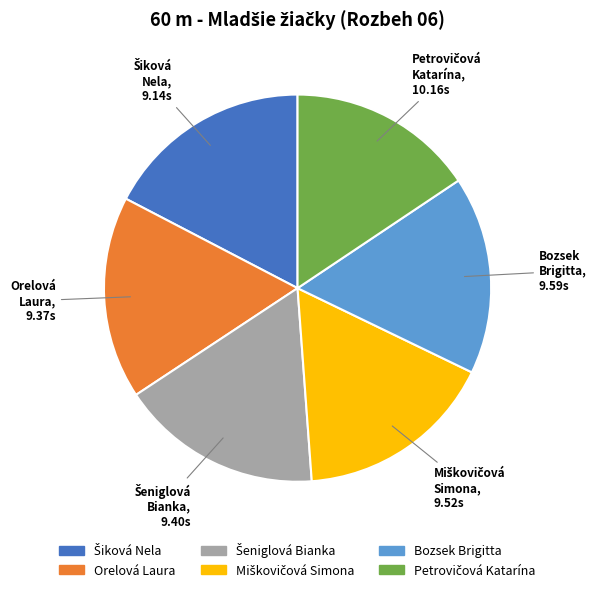

Is it true that Orelová Laura is 29% of the pie?

False